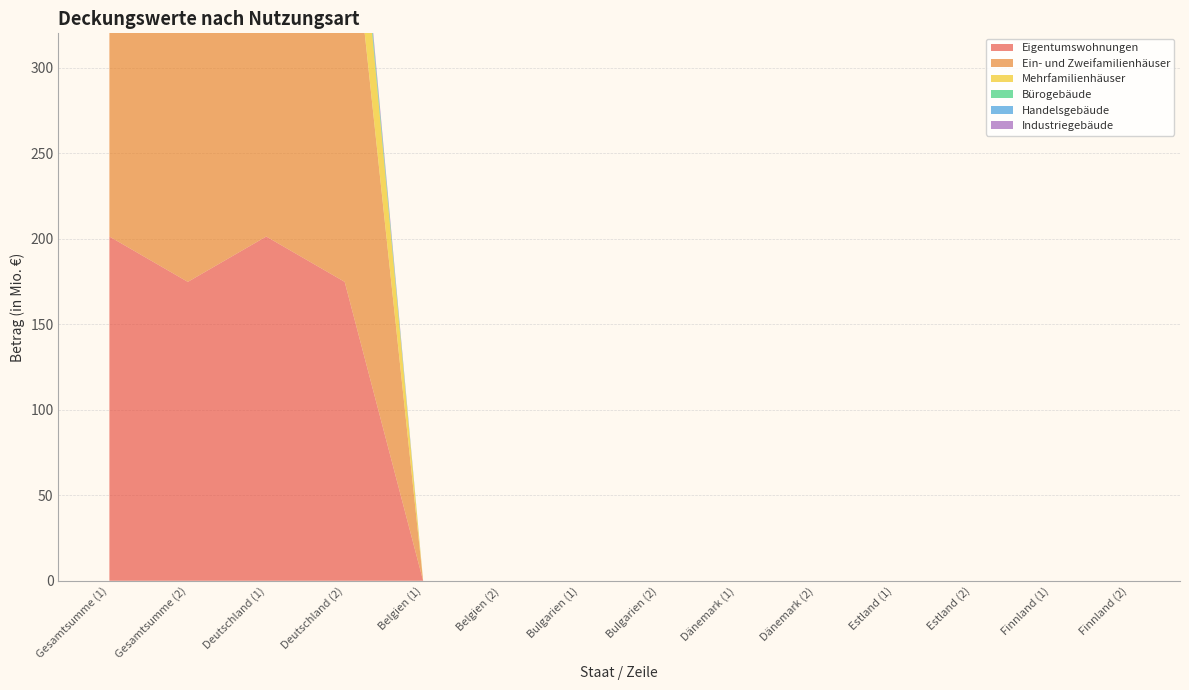

Reading left to right, what are all the values shown in this chart?

Eigentumswohnungen: 201.2	174.7	201.2	174.7	0.0	0.0	0.0	0.0	0.0	0.0	0.0	0.0	0.0	0.0
Ein- und Zweifamilienhäuser: 269.4	255.0	269.4	255.0	0.0	0.0	0.0	0.0	0.0	0.0	0.0	0.0	0.0	0.0
Mehrfamilienhäuser: 77.0	63.0	77.0	63.0	0.0	0.0	0.0	0.0	0.0	0.0	0.0	0.0	0.0	0.0
Bürogebäude: 5.2	5.3	5.2	5.3	0.0	0.0	0.0	0.0	0.0	0.0	0.0	0.0	0.0	0.0
Handelsgebäude: 1.6	1.3	1.6	1.3	0.0	0.0	0.0	0.0	0.0	0.0	0.0	0.0	0.0	0.0
Industriegebäude: 1.5	4.1	1.5	4.1	0.0	0.0	0.0	0.0	0.0	0.0	0.0	0.0	0.0	0.0